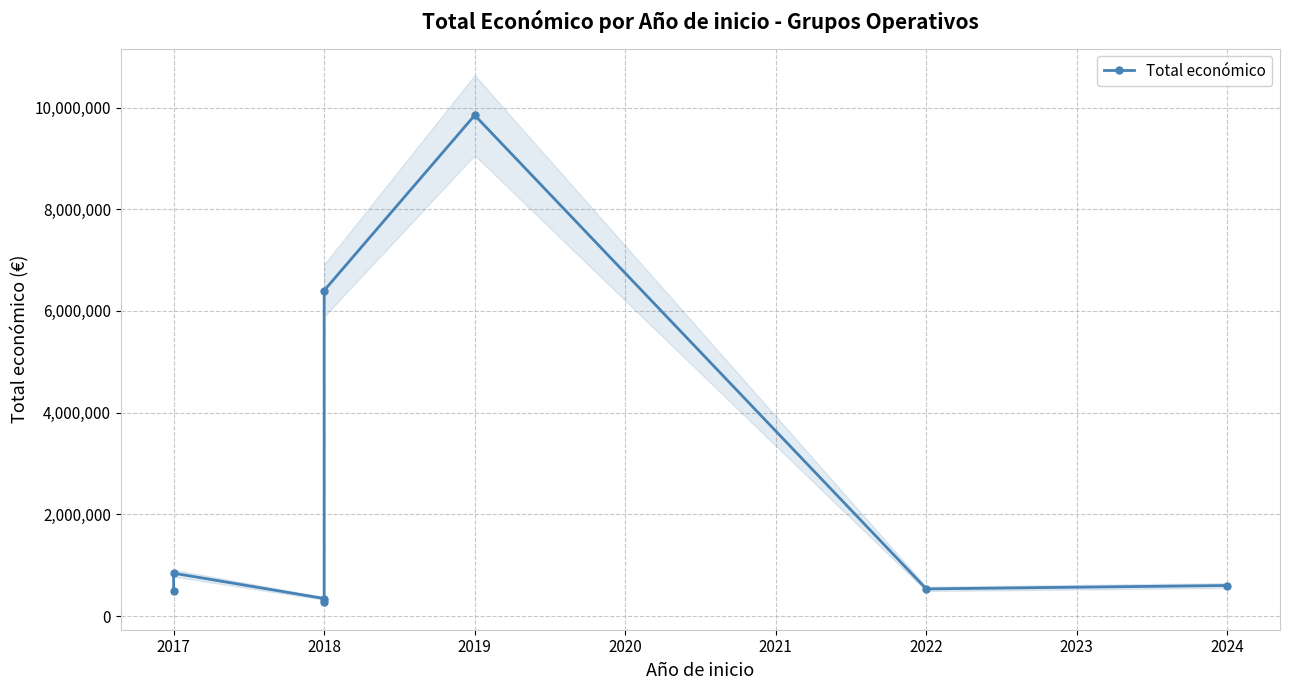

What is the value of the 7th point from the left?

533449